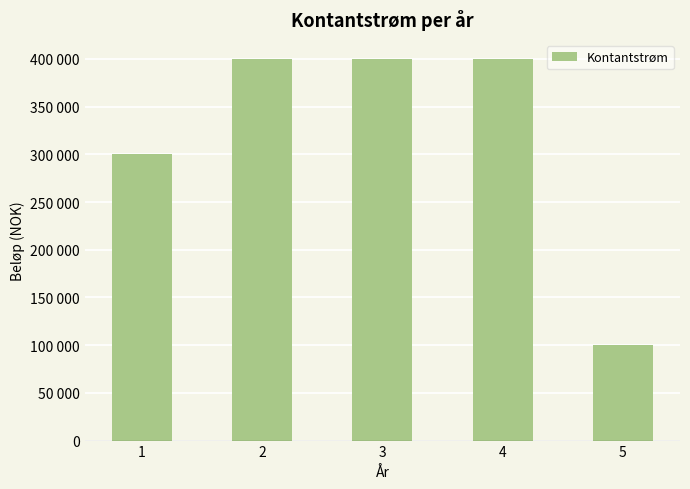

Reading right to left, extract all data points from this chart.

5=100000	4=400000	3=400000	2=400000	1=300000